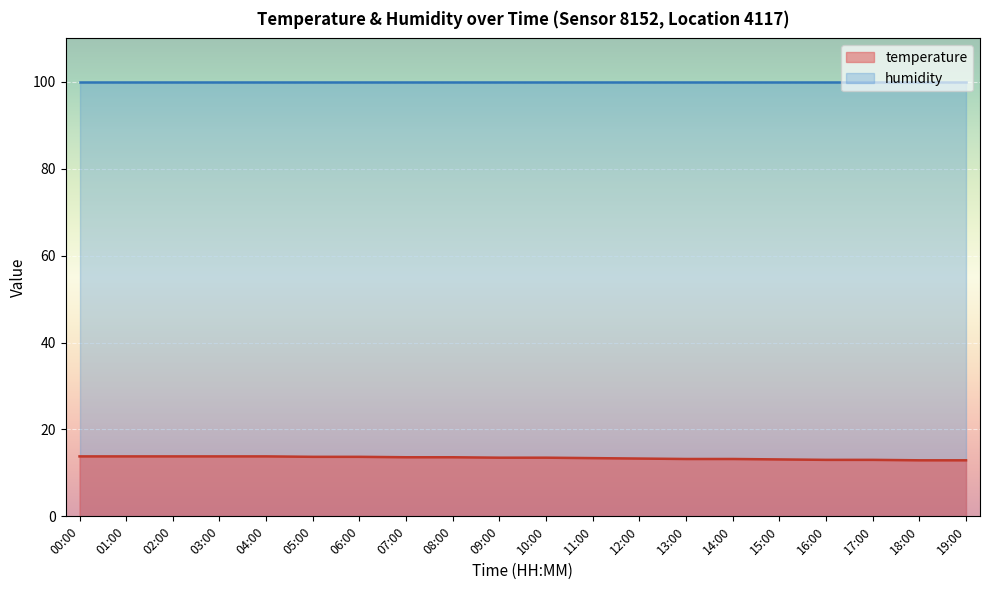

How many values are between 13 and 14?

18